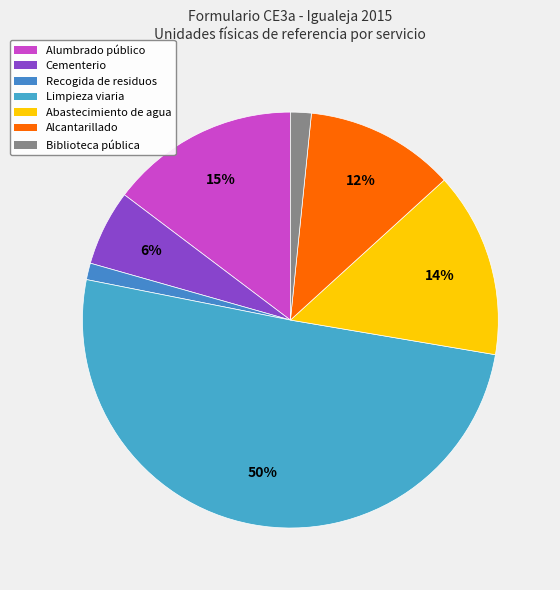

What is the change in value from Alumbrado público to Recogida de residuos?

-4562